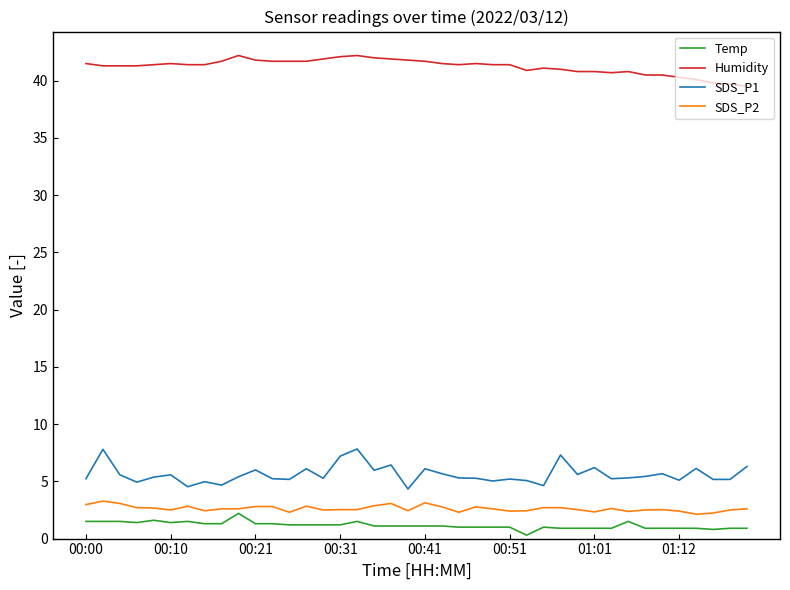

True or false: SDS_P1 has more than 1 interior local peaks.

True